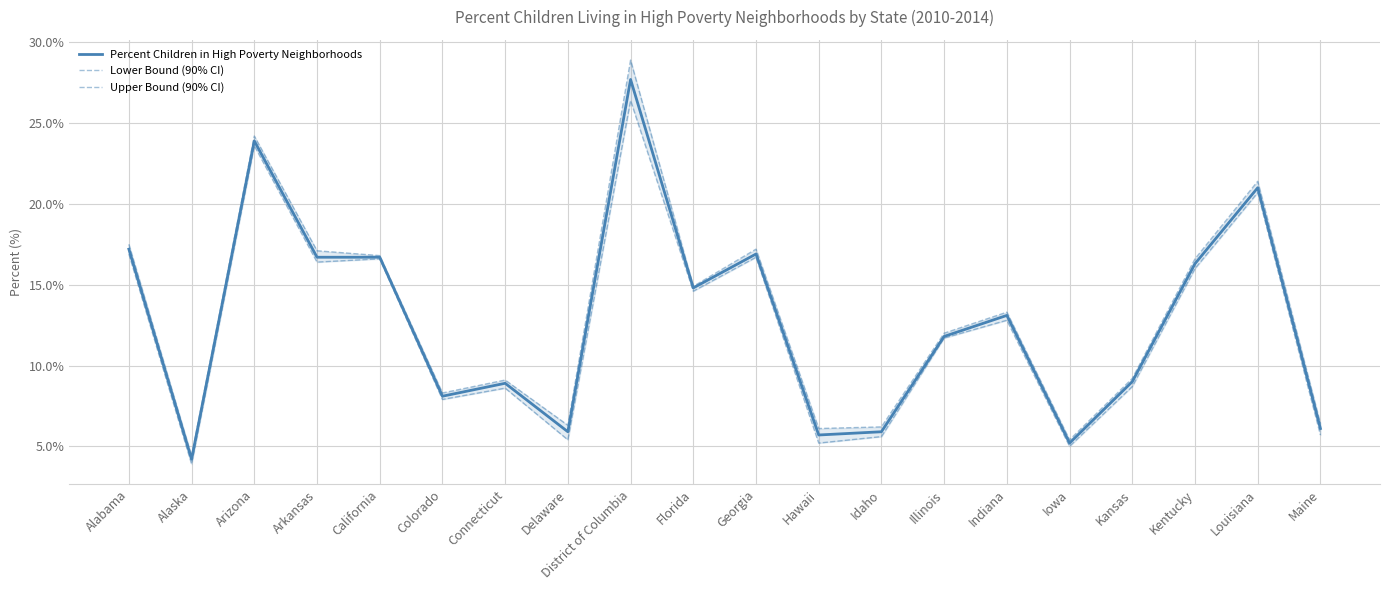

The Lower Bound (90% CI) series shows 16.6 at California. True or false?

True